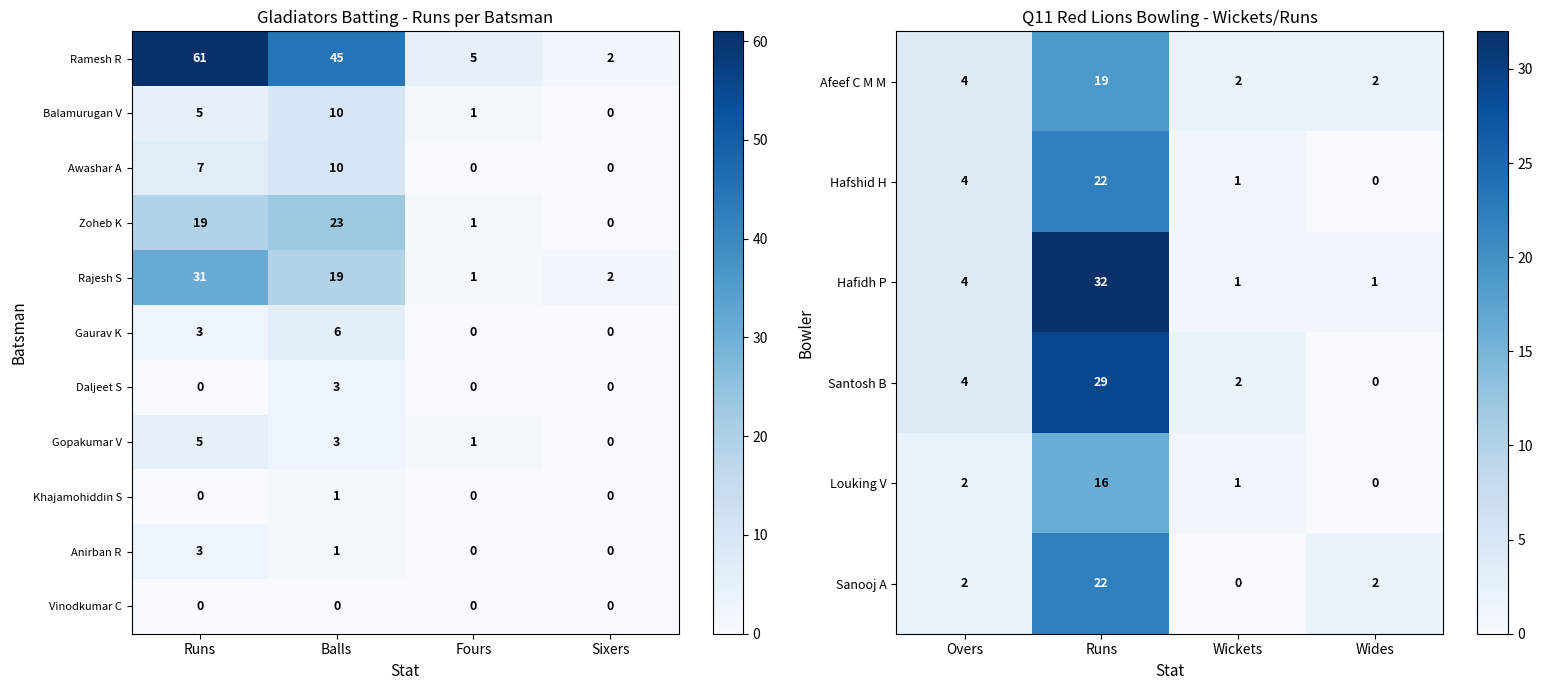

Count the Khajamohiddin S values in the range 0 to 1.

4